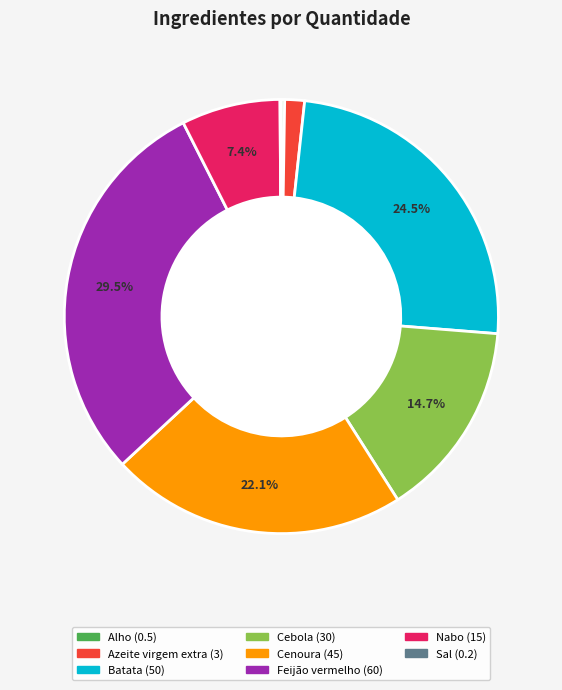

What portion of the pie excludes Feijão vermelho?

70.5%